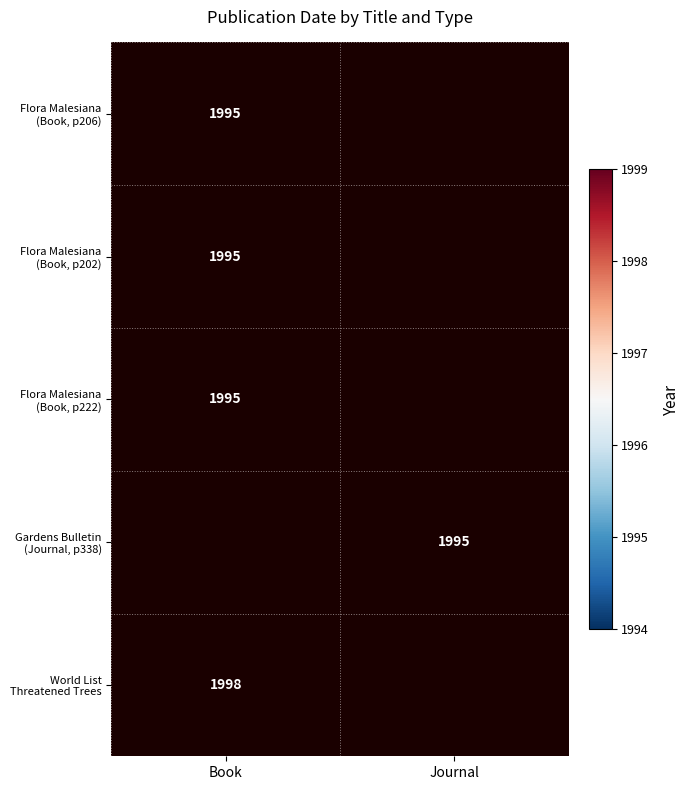

Which category has the highest value in the Flora Malesiana (Book, p206) series?

Book